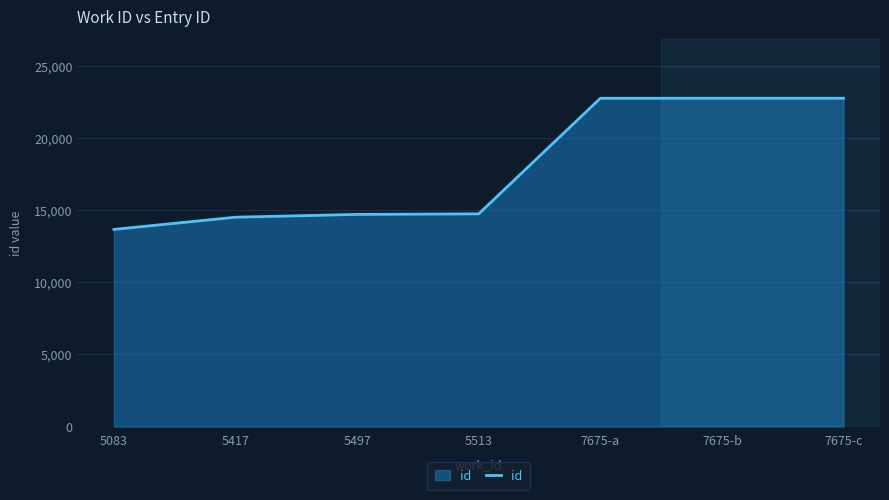

True or false: the data has more than 2 interior local peaks.

False